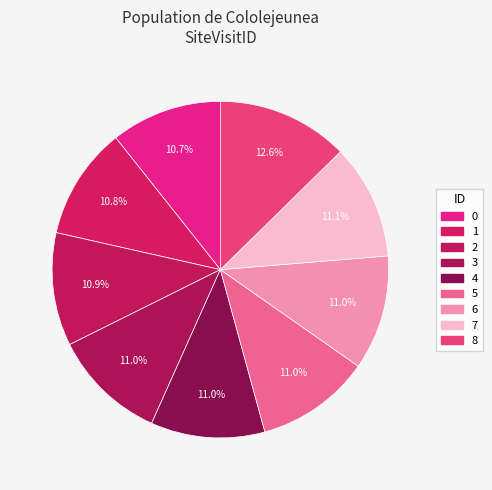

Which has a higher value, 6 or 3?

6